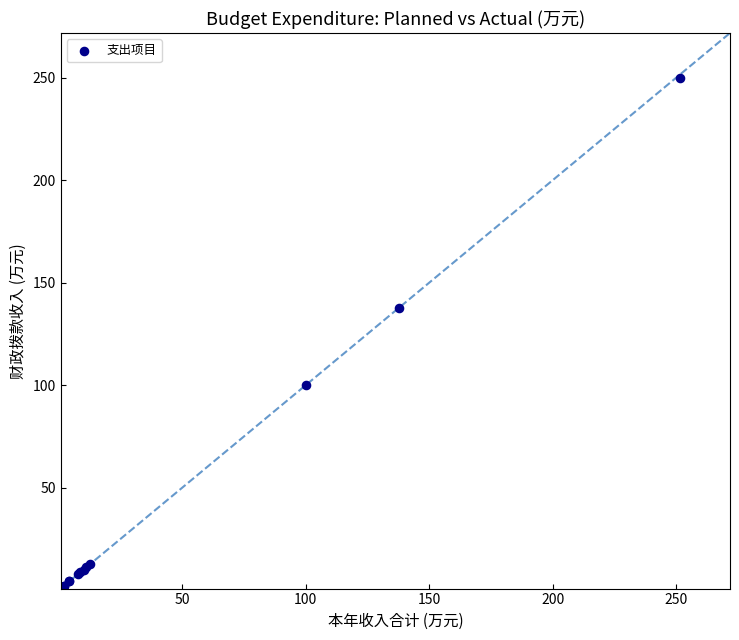

What Y value in the scatter plot is closest to 125?

137.6